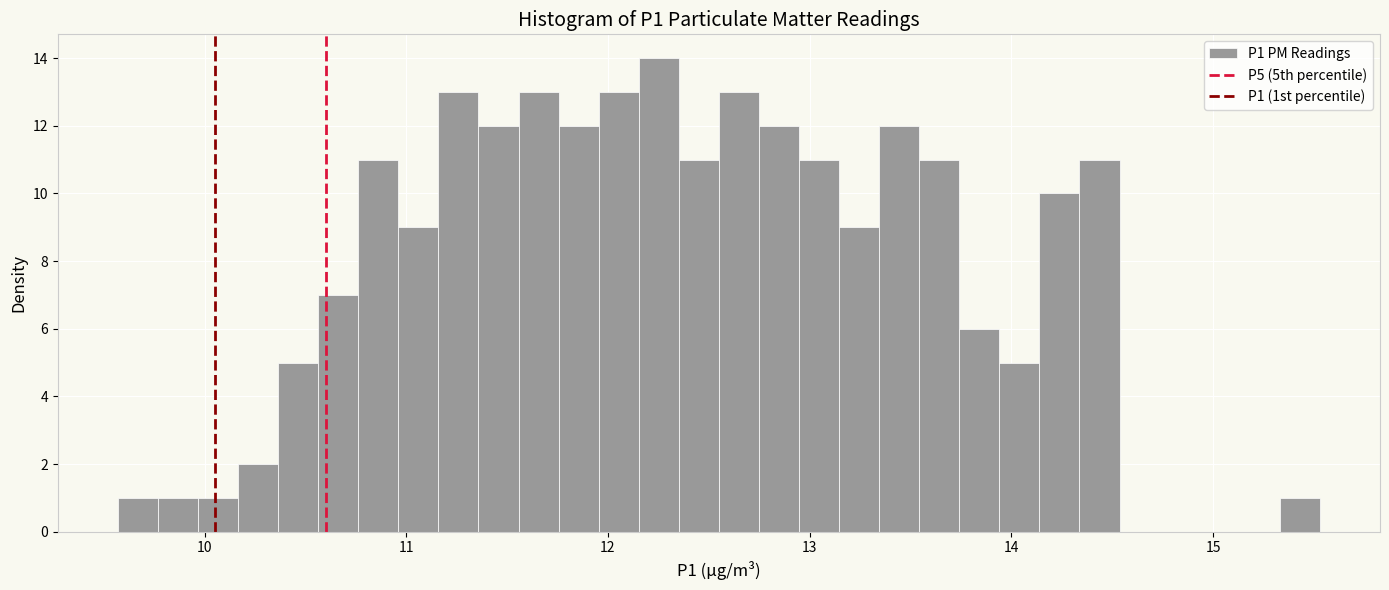

Read against the x-axis, roughly where is the centre of the tallest bar?

12.3